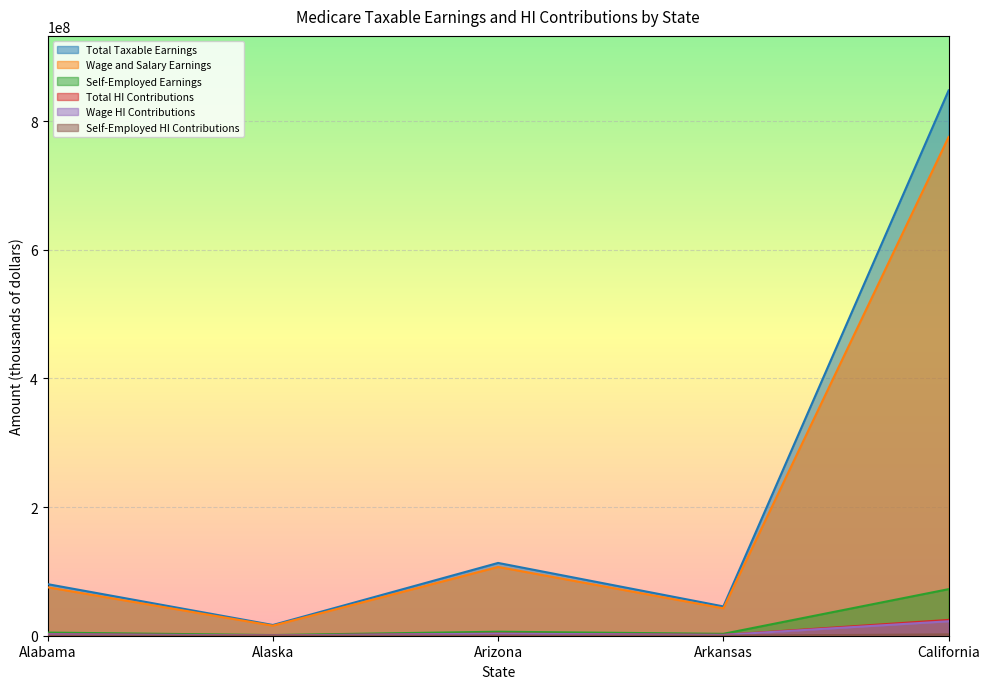

At how many categories does at least one series exceed 239498637?

1